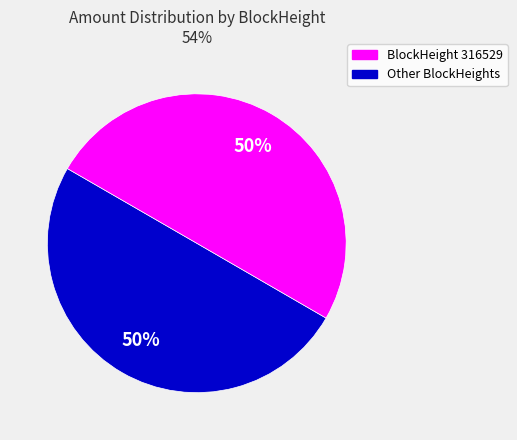

To the nearest percent, what is the difference between the largest and smallest slice percentages?

0%